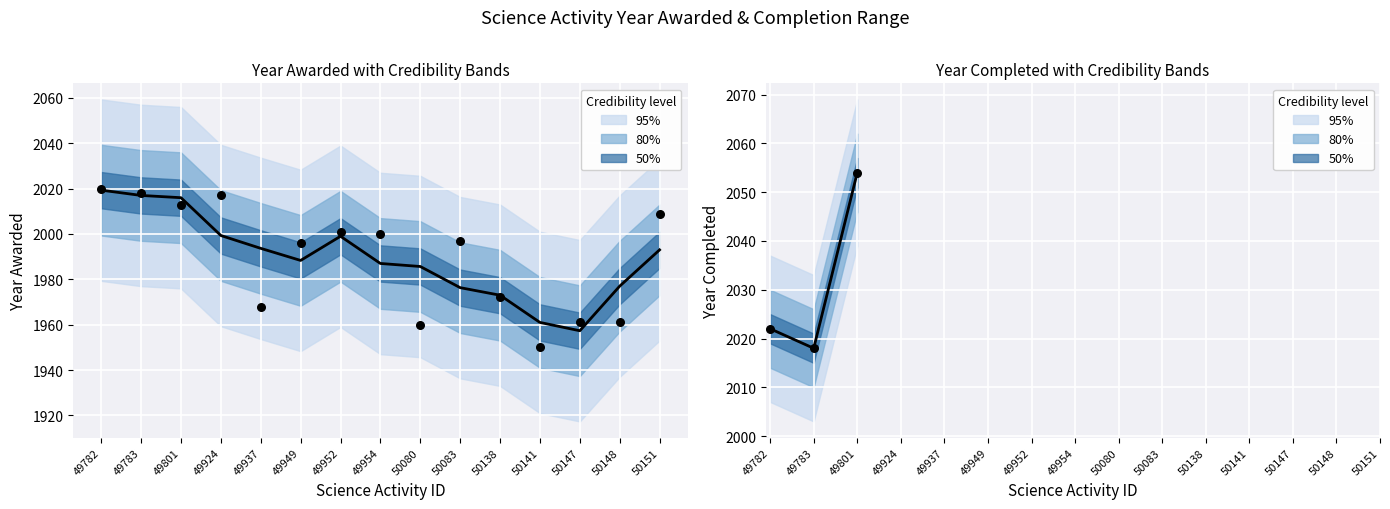

What is the ratio of the value at 49783 to the value at 49782?

1.0